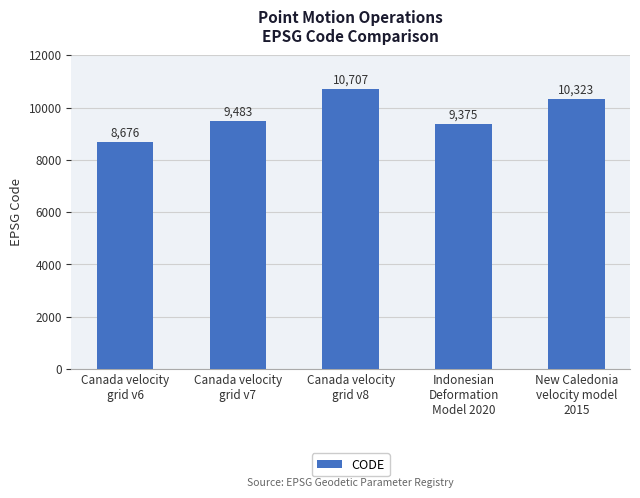

What is the label of the 3rd bar from the right?

Canada velocity
grid v8